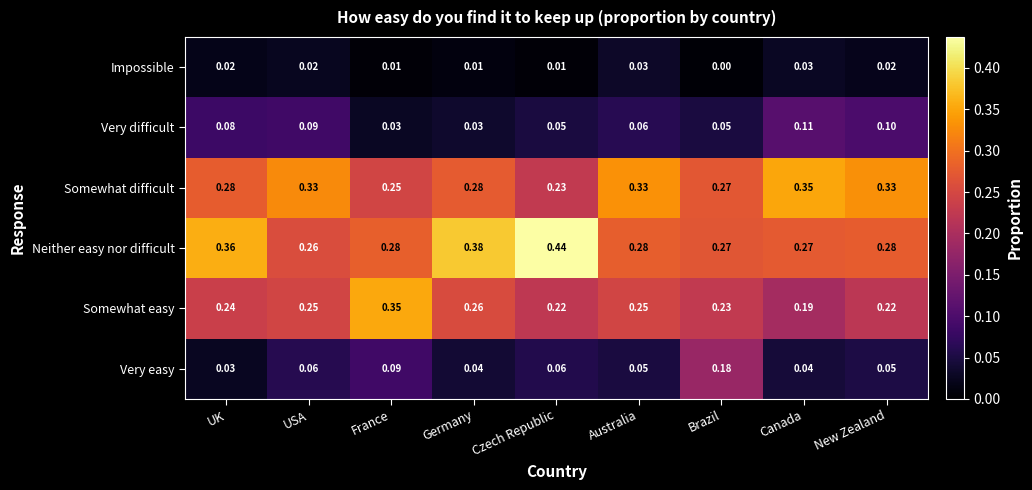

At Australia, list the series in order from smallest to largest.

Impossible, Very easy, Very difficult, Somewhat easy, Neither easy nor difficult, Somewhat difficult